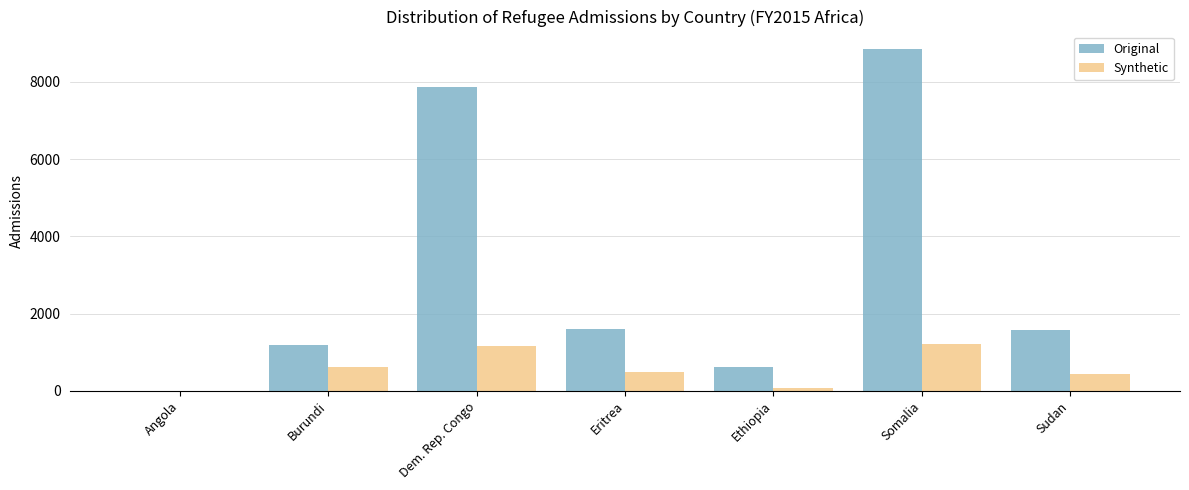

What are all the series names shown in the legend?

Original, Synthetic